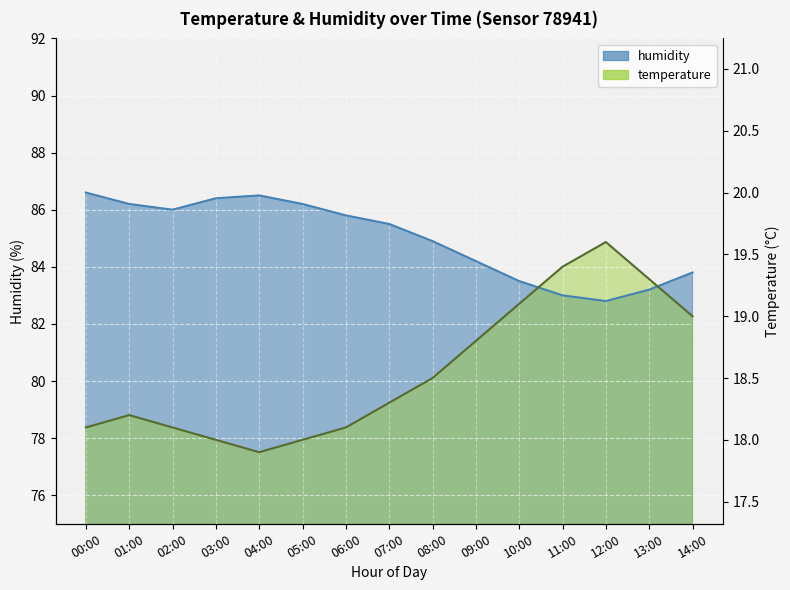

At how many categories does at least one series exceed 82?

15